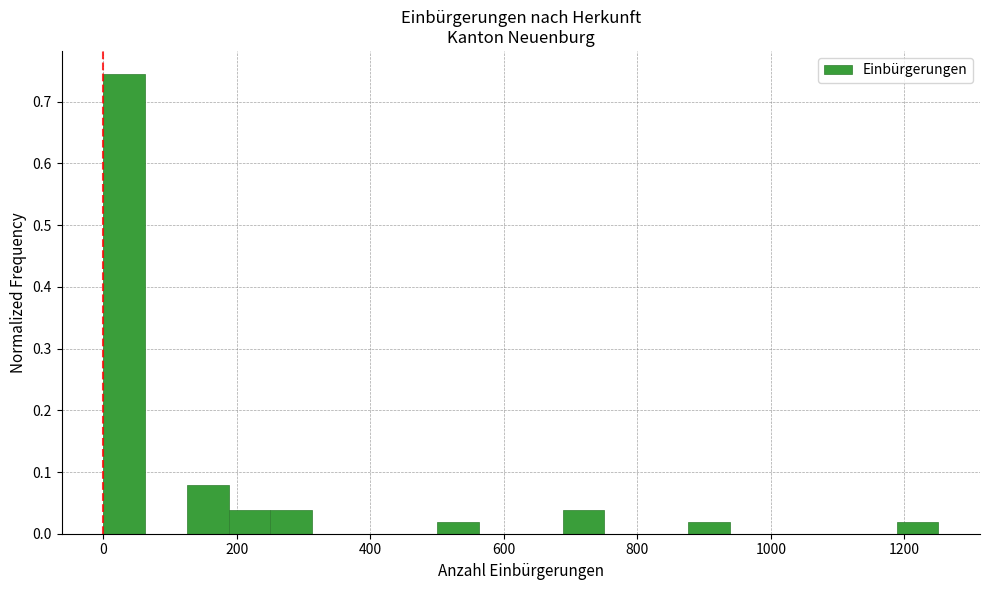

Around what value on the x-axis is the tallest bar? Give the approximate position of its centre, as read against the axis.

40